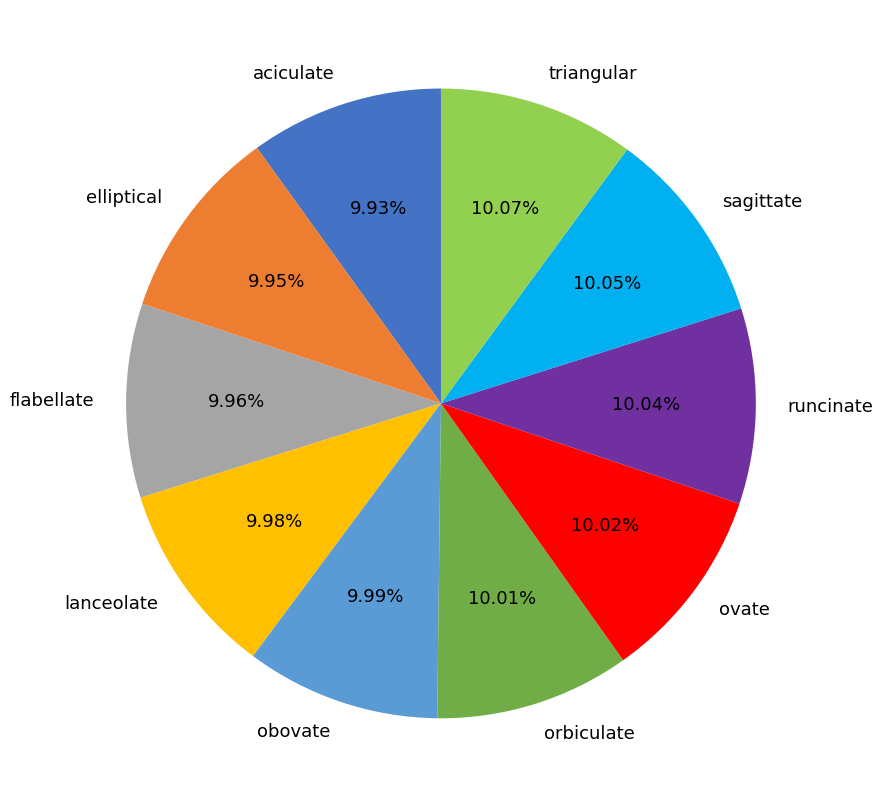

To the nearest percent, what is the average slice percentage?

10%